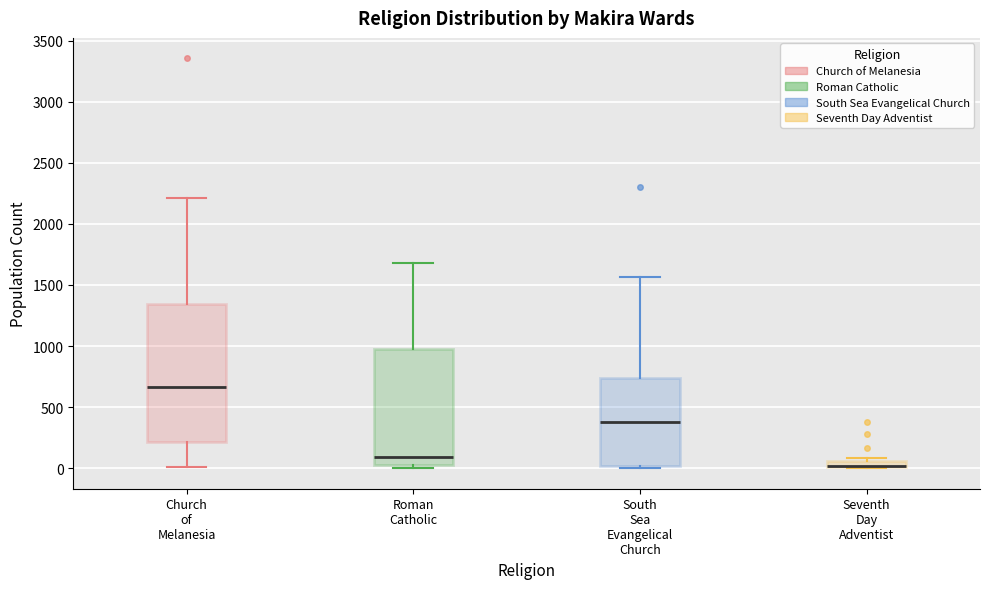

Where does the median line of the box for Church of Melanesia sit on the y-axis? The values are not printed on the chart, so give them approximately, as read against the axis.

650